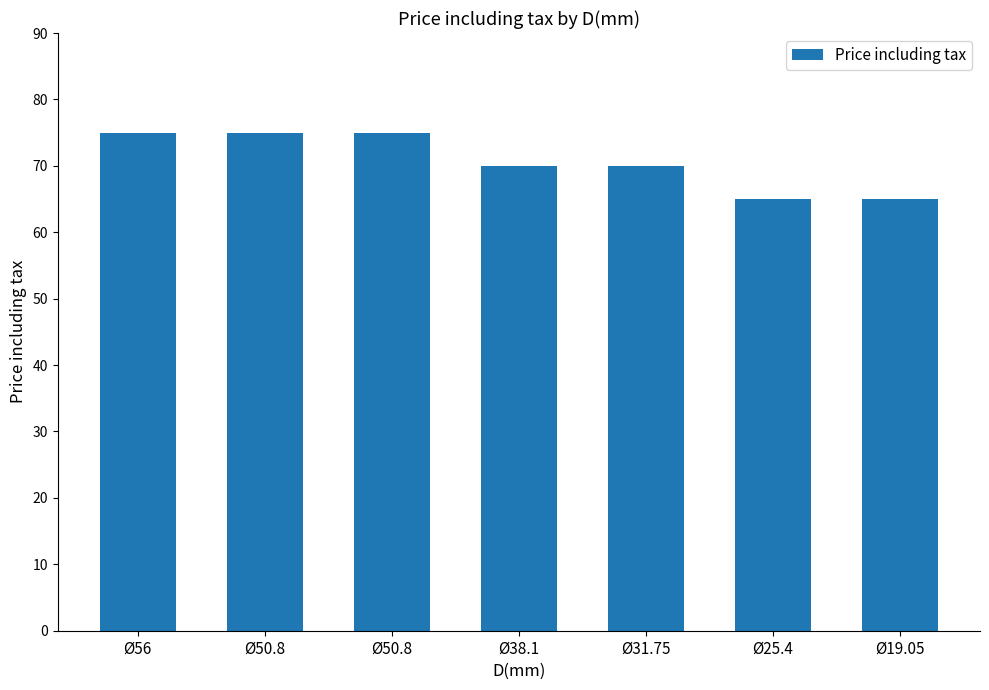

How many data points does each series have?

7